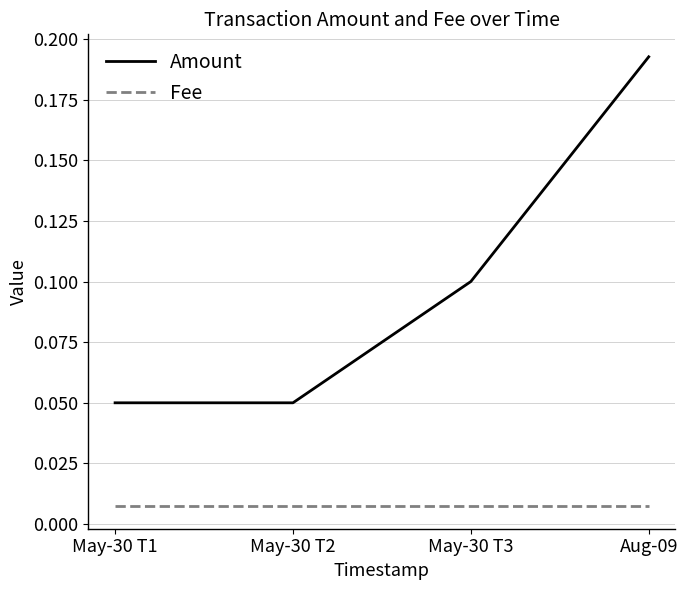

How many Amount values are between 0 and 1?

4